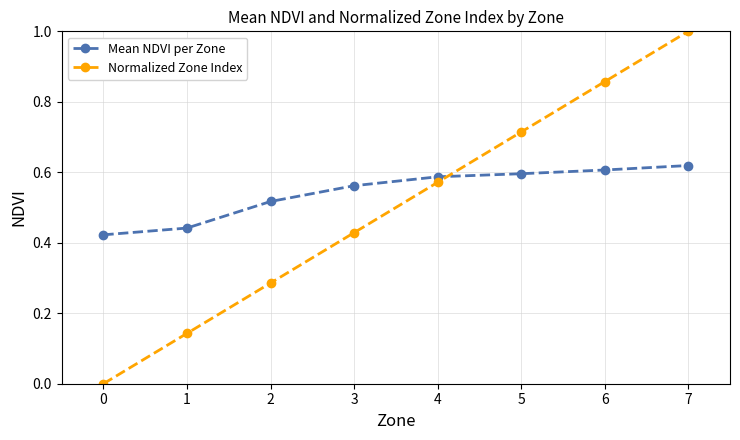

What is the highest value of the Normalized Zone Index series?

1.0